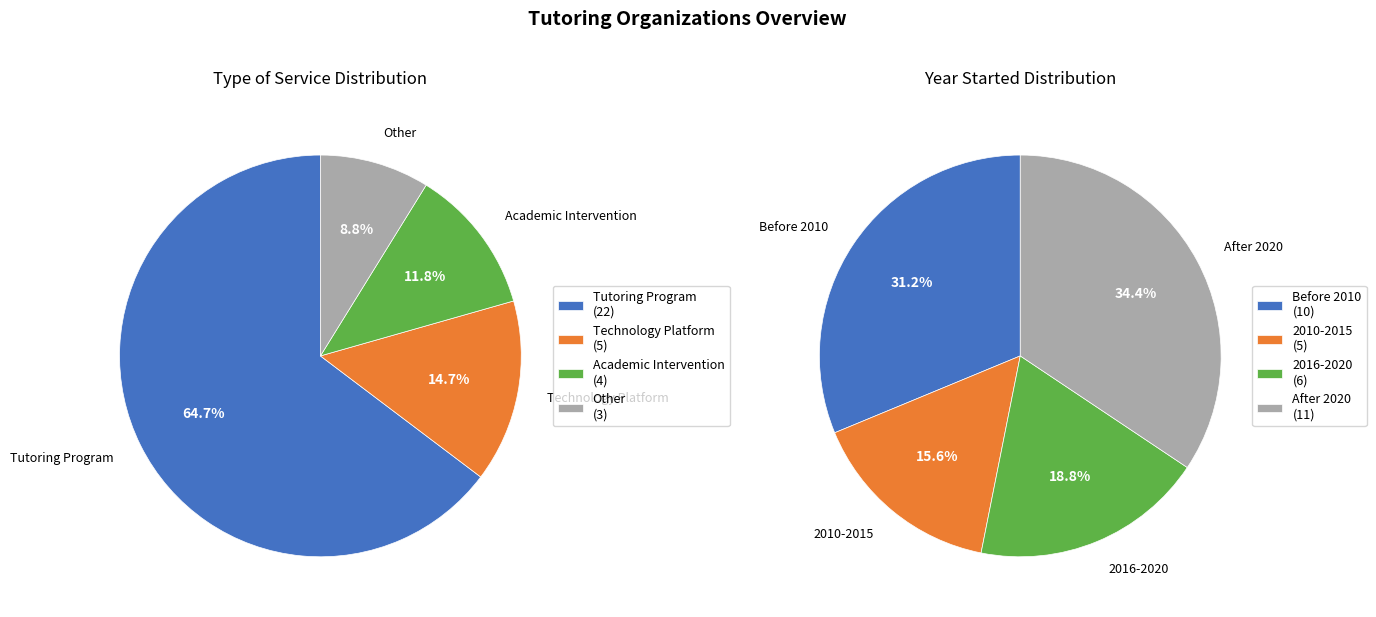

To the nearest percent, what is the average slice percentage?

25%